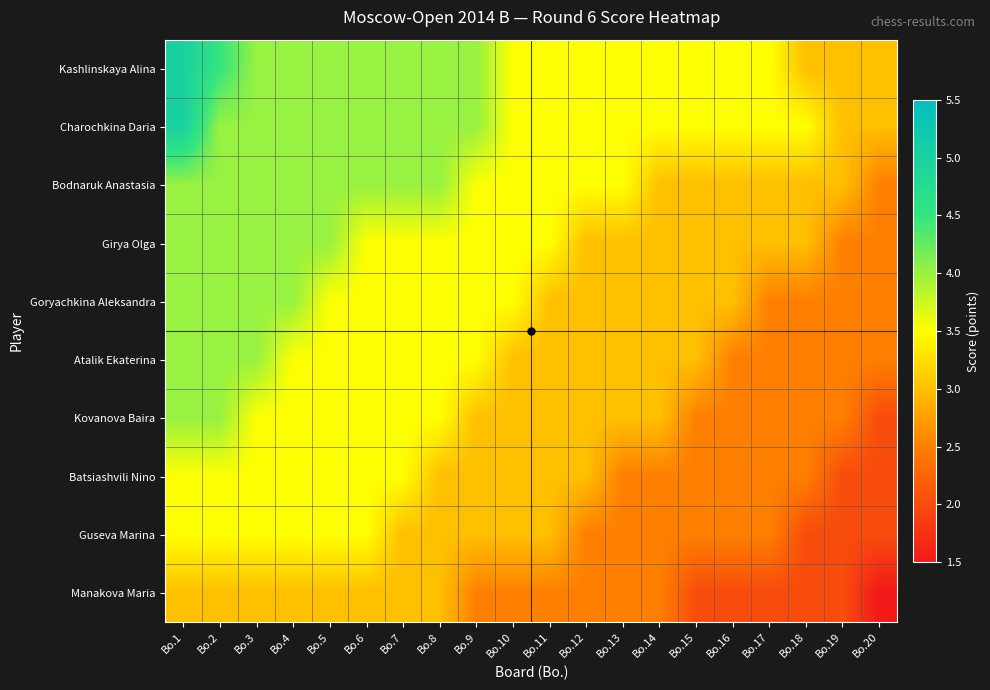

Reading left to right, extract all data points from this chart.

Kashlinskaya Alina: Bo.1=5.0	Bo.2=4.5	Bo.3=4.0	Bo.4=4.0	Bo.5=4.0	Bo.6=4.0	Bo.7=4.0	Bo.8=4.0	Bo.9=4.0	Bo.10=3.5	Bo.11=3.5	Bo.12=3.5	Bo.13=3.5	Bo.14=3.5	Bo.15=3.5	Bo.16=3.5	Bo.17=3.5	Bo.18=3.0	Bo.19=3.0	Bo.20=3.0
Charochkina Daria: Bo.1=5.0	Bo.2=4.0	Bo.3=4.0	Bo.4=4.0	Bo.5=4.0	Bo.6=4.0	Bo.7=4.0	Bo.8=4.0	Bo.9=4.0	Bo.10=3.5	Bo.11=3.5	Bo.12=3.5	Bo.13=3.5	Bo.14=3.5	Bo.15=3.5	Bo.16=3.5	Bo.17=3.5	Bo.18=3.5	Bo.19=3.0	Bo.20=3.0
Bodnaruk Anastasia: Bo.1=4.0	Bo.2=4.0	Bo.3=4.0	Bo.4=4.0	Bo.5=4.0	Bo.6=4.0	Bo.7=4.0	Bo.8=4.0	Bo.9=3.5	Bo.10=3.5	Bo.11=3.5	Bo.12=3.5	Bo.13=3.5	Bo.14=3.0	Bo.15=3.0	Bo.16=3.0	Bo.17=3.0	Bo.18=3.0	Bo.19=3.0	Bo.20=2.5
Girya Olga: Bo.1=4.0	Bo.2=4.0	Bo.3=4.0	Bo.4=4.0	Bo.5=4.0	Bo.6=3.5	Bo.7=3.5	Bo.8=3.5	Bo.9=3.5	Bo.10=3.5	Bo.11=3.5	Bo.12=3.0	Bo.13=3.0	Bo.14=3.0	Bo.15=3.0	Bo.16=3.0	Bo.17=3.0	Bo.18=3.0	Bo.19=2.5	Bo.20=2.5
Goryachkina Aleksandra: Bo.1=4.0	Bo.2=4.0	Bo.3=4.0	Bo.4=4.0	Bo.5=3.5	Bo.6=3.5	Bo.7=3.5	Bo.8=3.5	Bo.9=3.5	Bo.10=3.5	Bo.11=3.0	Bo.12=3.0	Bo.13=3.0	Bo.14=3.0	Bo.15=3.0	Bo.16=3.0	Bo.17=2.5	Bo.18=2.5	Bo.19=2.5	Bo.20=2.5
Atalik Ekaterina: Bo.1=4.0	Bo.2=4.0	Bo.3=4.0	Bo.4=3.5	Bo.5=3.5	Bo.6=3.5	Bo.7=3.5	Bo.8=3.5	Bo.9=3.5	Bo.10=3.0	Bo.11=3.0	Bo.12=3.0	Bo.13=3.0	Bo.14=3.0	Bo.15=3.0	Bo.16=2.5	Bo.17=2.5	Bo.18=2.5	Bo.19=2.5	Bo.20=2.5
Kovanova Baira: Bo.1=4.0	Bo.2=4.0	Bo.3=3.5	Bo.4=3.5	Bo.5=3.5	Bo.6=3.5	Bo.7=3.5	Bo.8=3.5	Bo.9=3.0	Bo.10=3.0	Bo.11=3.0	Bo.12=3.0	Bo.13=3.0	Bo.14=3.0	Bo.15=2.5	Bo.16=2.5	Bo.17=2.5	Bo.18=2.5	Bo.19=2.5	Bo.20=2.0
Batsiashvili Nino: Bo.1=3.5	Bo.2=3.5	Bo.3=3.5	Bo.4=3.5	Bo.5=3.5	Bo.6=3.5	Bo.7=3.5	Bo.8=3.0	Bo.9=3.0	Bo.10=3.0	Bo.11=3.0	Bo.12=3.0	Bo.13=2.5	Bo.14=2.5	Bo.15=2.5	Bo.16=2.5	Bo.17=2.5	Bo.18=2.5	Bo.19=2.0	Bo.20=2.0
Guseva Marina: Bo.1=3.5	Bo.2=3.5	Bo.3=3.5	Bo.4=3.5	Bo.5=3.5	Bo.6=3.5	Bo.7=3.0	Bo.8=3.0	Bo.9=3.0	Bo.10=3.0	Bo.11=3.0	Bo.12=2.5	Bo.13=2.5	Bo.14=2.5	Bo.15=2.5	Bo.16=2.5	Bo.17=2.5	Bo.18=2.0	Bo.19=2.0	Bo.20=2.0
Manakova Maria: Bo.1=3.0	Bo.2=3.0	Bo.3=3.0	Bo.4=3.0	Bo.5=3.0	Bo.6=3.0	Bo.7=3.0	Bo.8=3.0	Bo.9=2.5	Bo.10=2.5	Bo.11=2.5	Bo.12=2.5	Bo.13=2.5	Bo.14=2.5	Bo.15=2.0	Bo.16=2.0	Bo.17=2.0	Bo.18=2.0	Bo.19=2.0	Bo.20=1.5